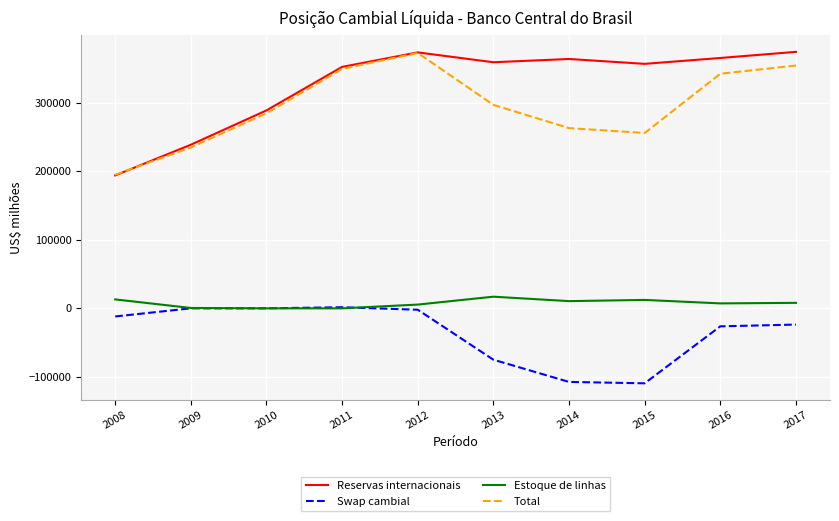

What are all the series names shown in the legend?

Reservas internacionais, Swap cambial, Estoque de linhas, Total